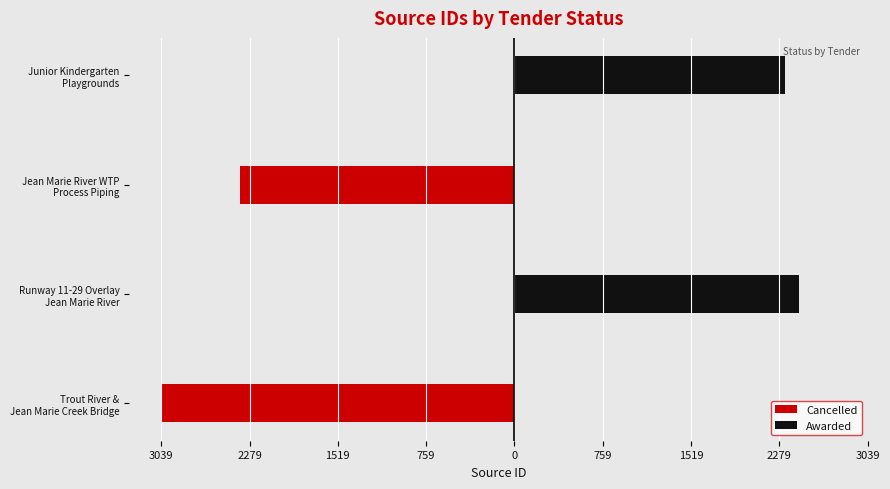

What are all the series names shown in the legend?

Cancelled, Awarded